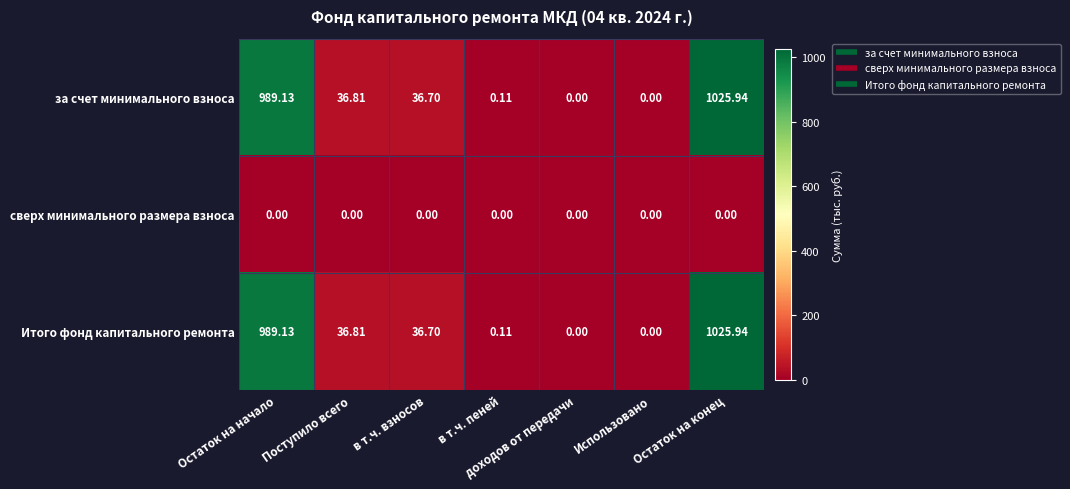

Is the value of за счет минимального взноса at доходов от передачи greater than the value of Итого фонд капитального ремонта at в т.ч. пеней?

No